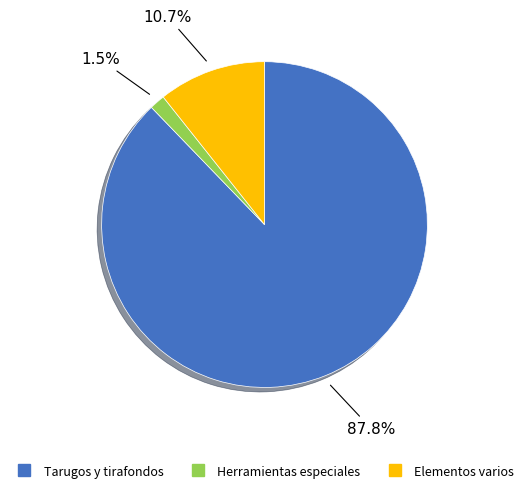

Does any single category account for the majority?

Yes